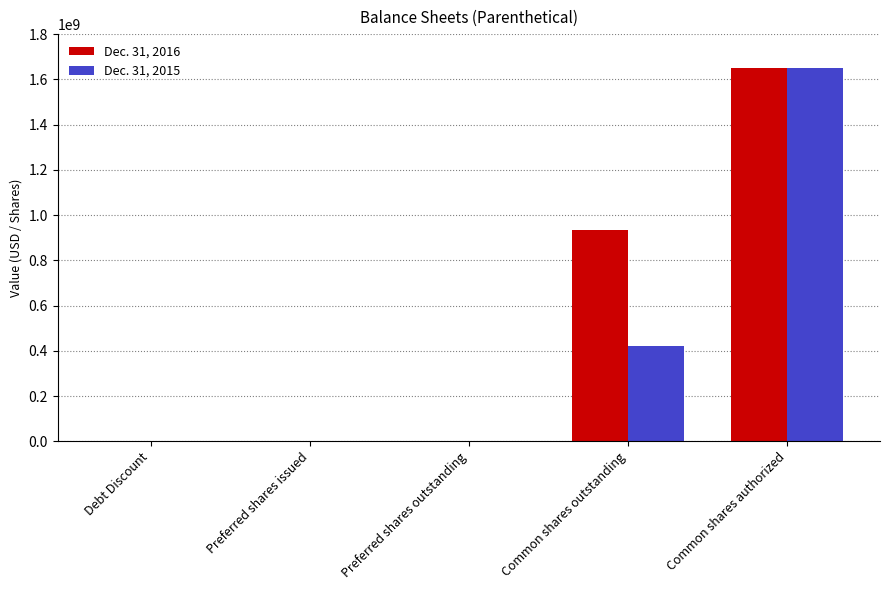

How many distinct data groups are displayed?

2